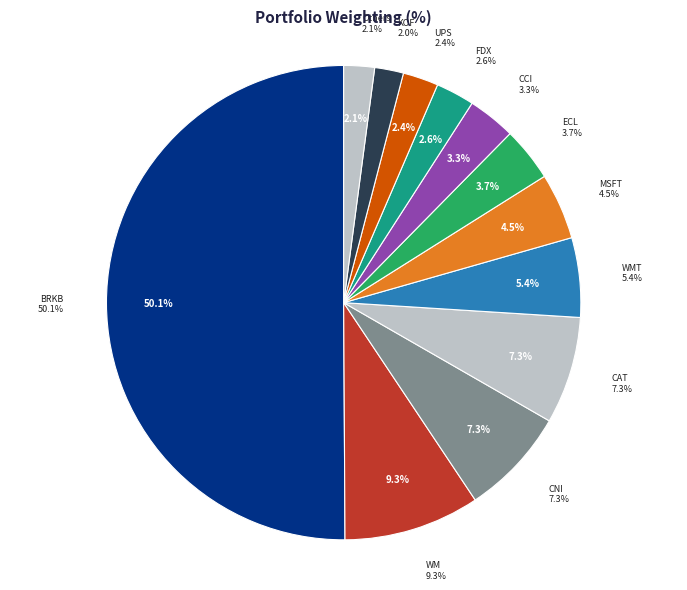

Combined, what portion of the pie is CNI and BRKB?

57.4%